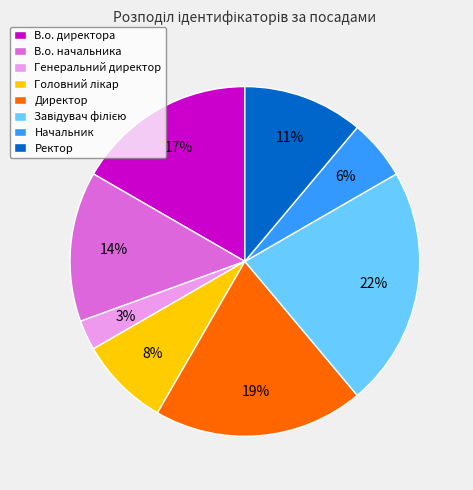

Between В.о. начальника and Ректор, which is larger?

В.о. начальника